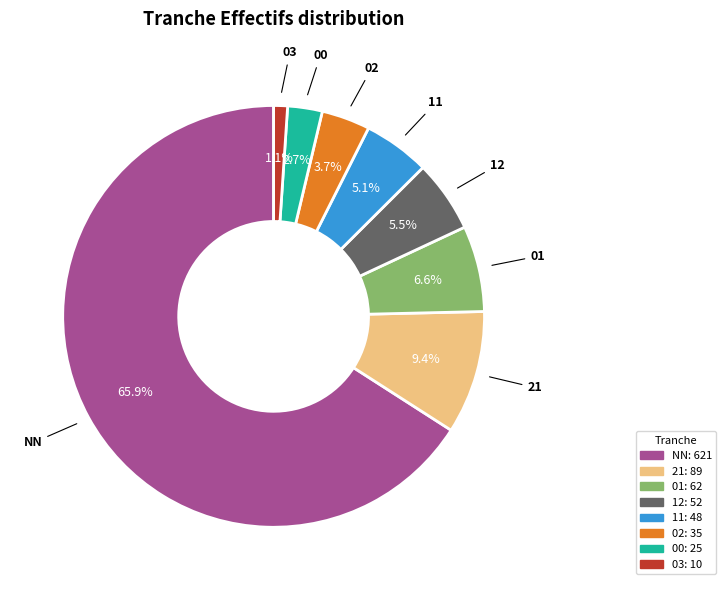

Is there a majority slice in this chart?

Yes